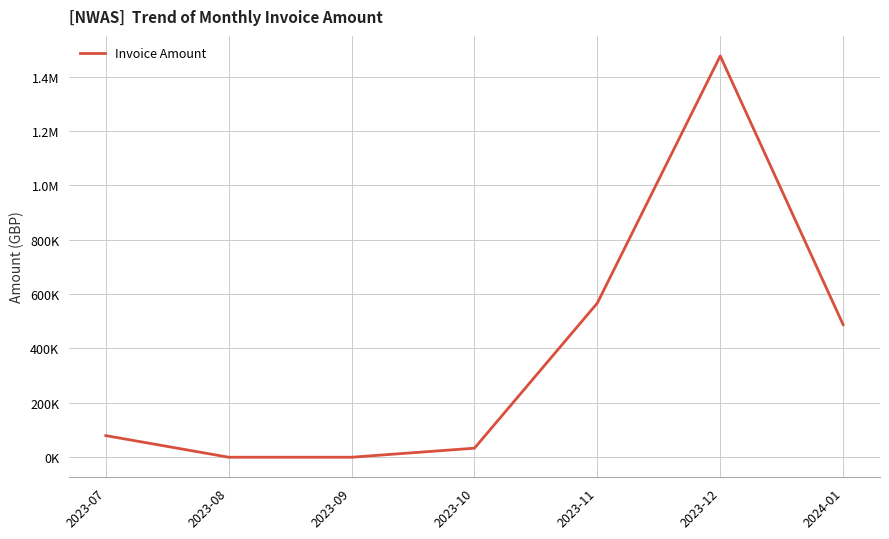

What is the greatest value displayed?

1476041.9